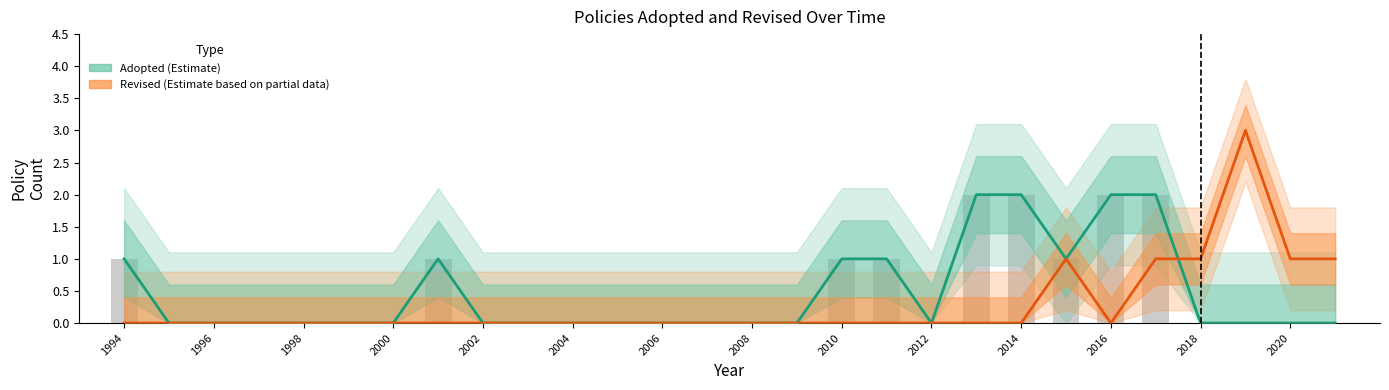

At how many categories does at least one series exceed 2?

1